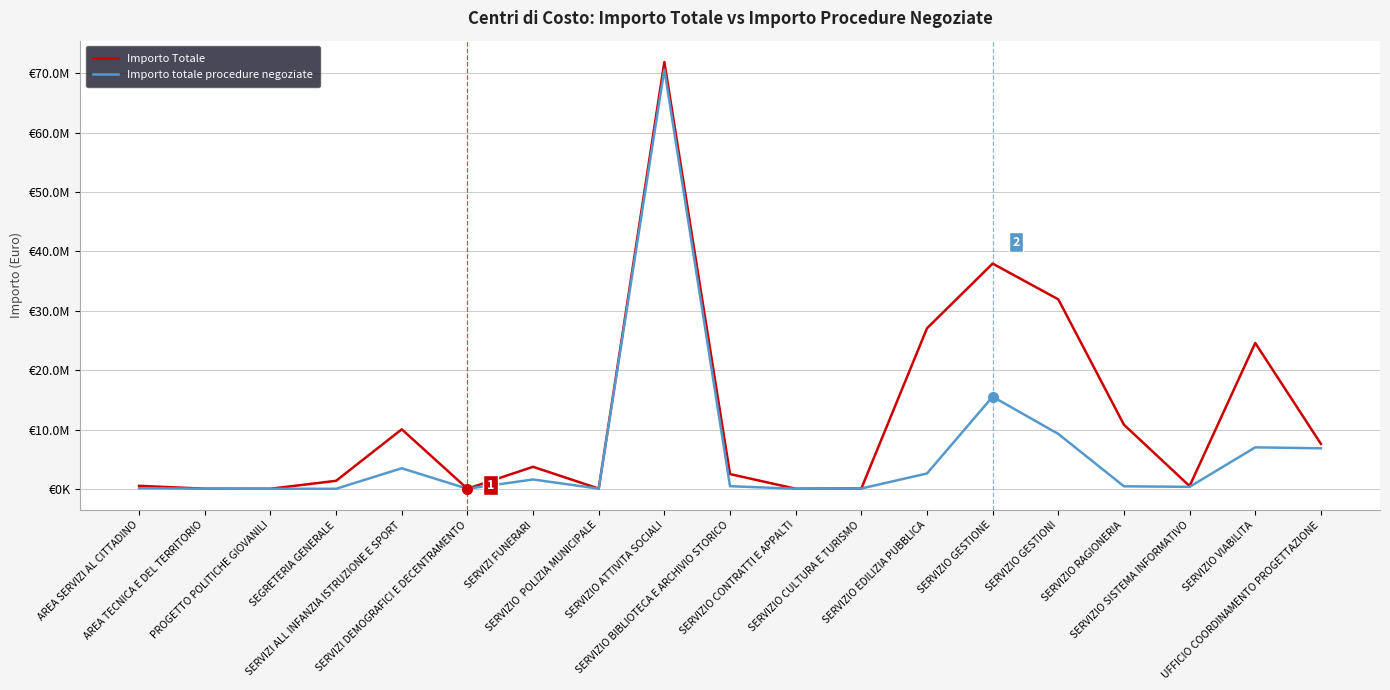

Does the chart display data point markers on the line(s)?

No